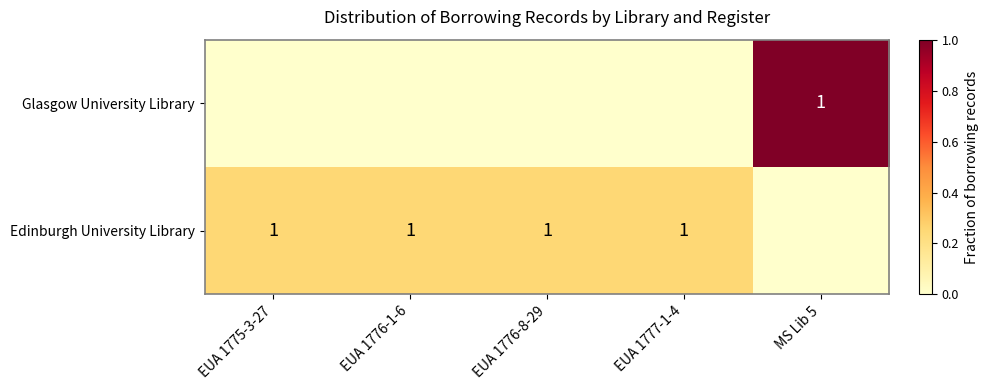

True or false: Edinburgh University Library has a value of 1 at EUA 1775-3-27.

True